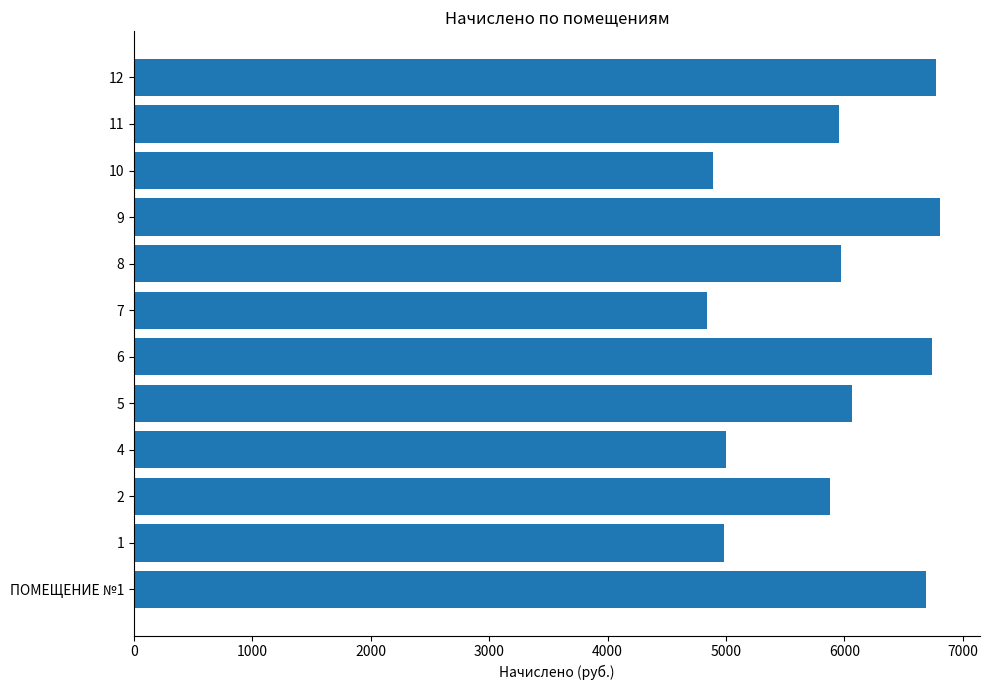

How many bars are there in total?

12